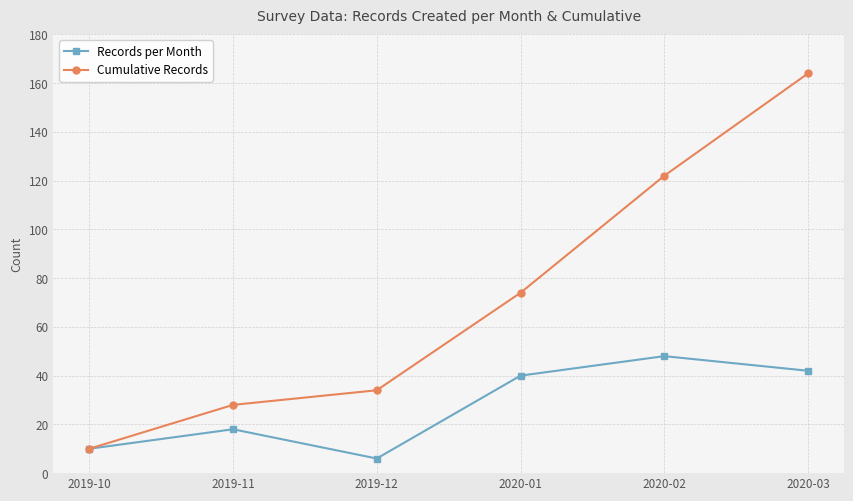

Is the value of Records per Month at 2020-01 greater than the value of Cumulative Records at 2019-12?

Yes